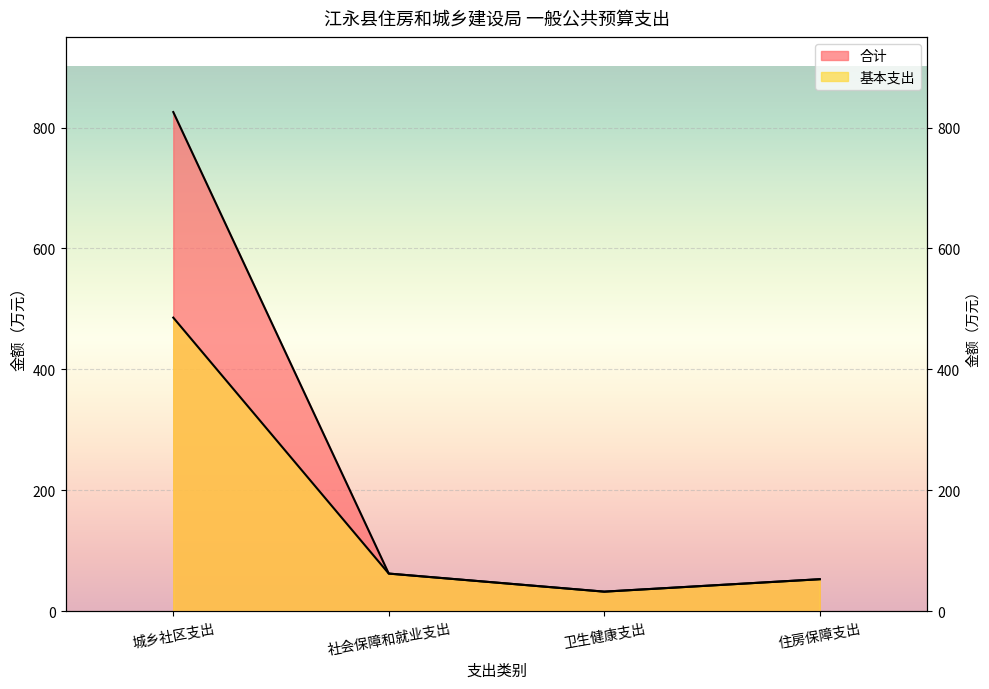

At which category does 合计 reach its first local valley?

卫生健康支出